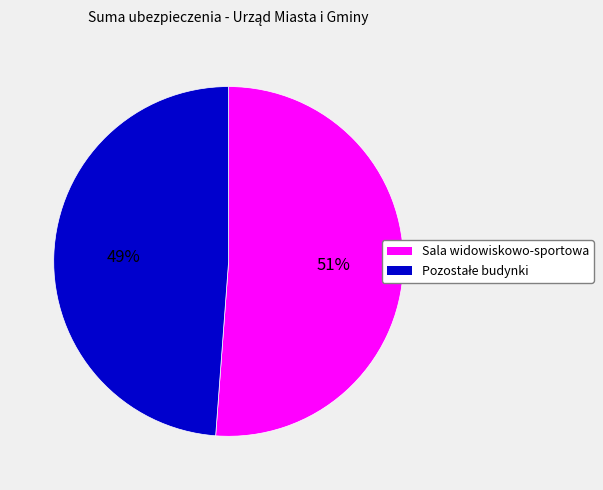

To the nearest percent, what is the difference between the largest and smallest slice percentages?

2%